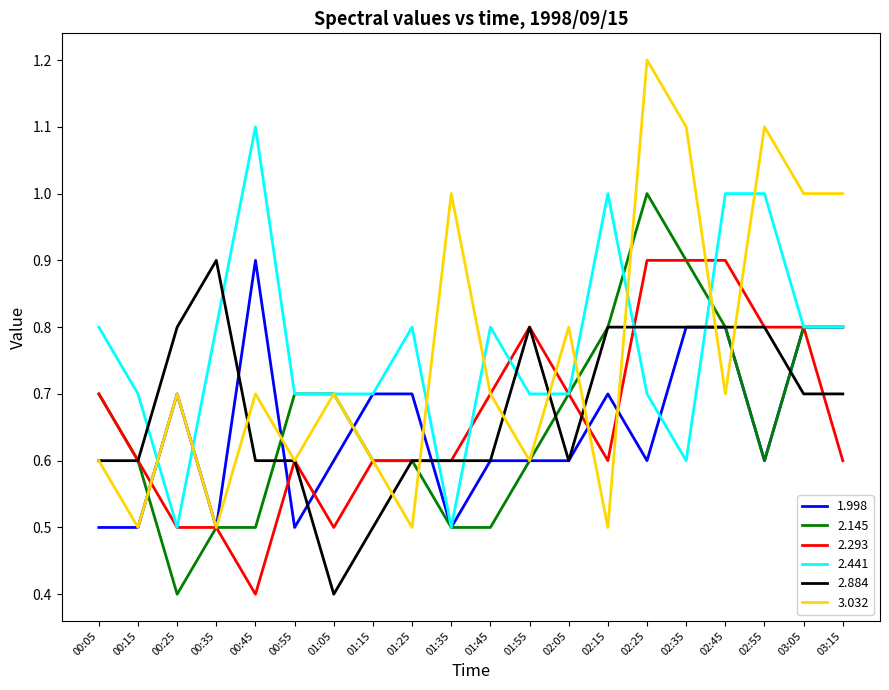

Which series ends up on top after the final intersection of 3.032 and 2.293?

3.032